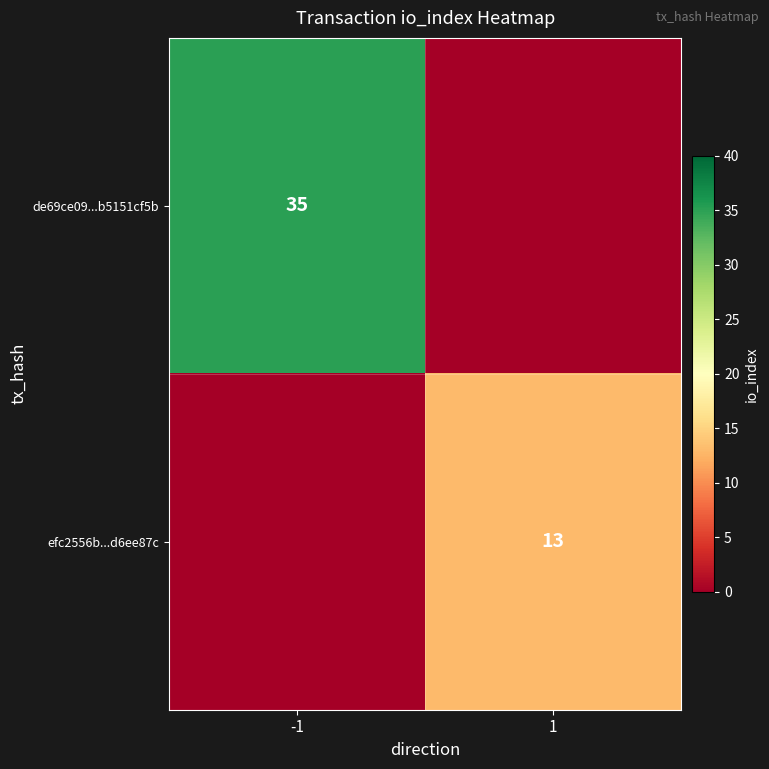

True or false: de69ce09...b5151cf5b has a value of 35 at -1.

True